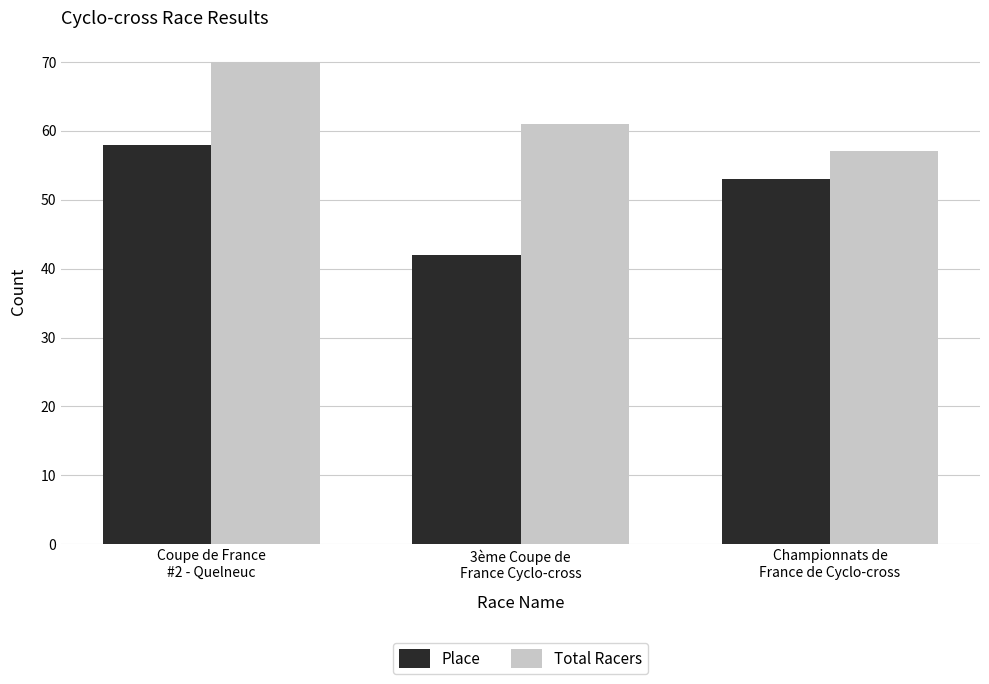

What is the total value across all series at Coupe de France
#2 - Quelneuc?

128